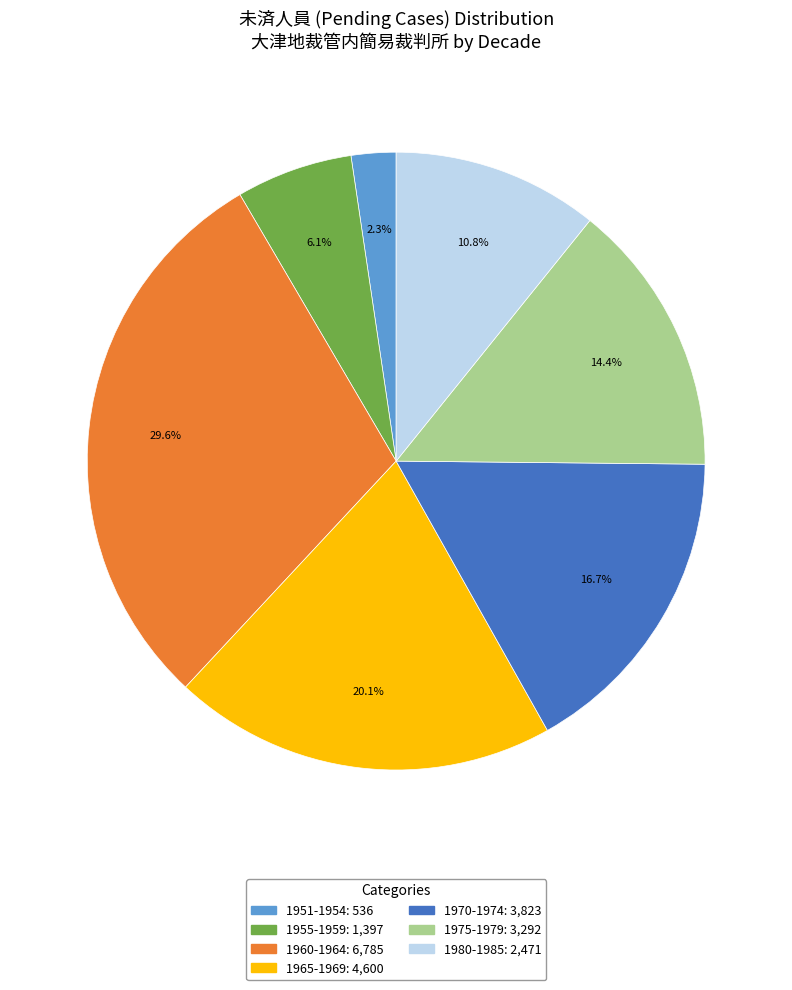

To the nearest percent, what is the difference between the largest and smallest slice percentages?

27%